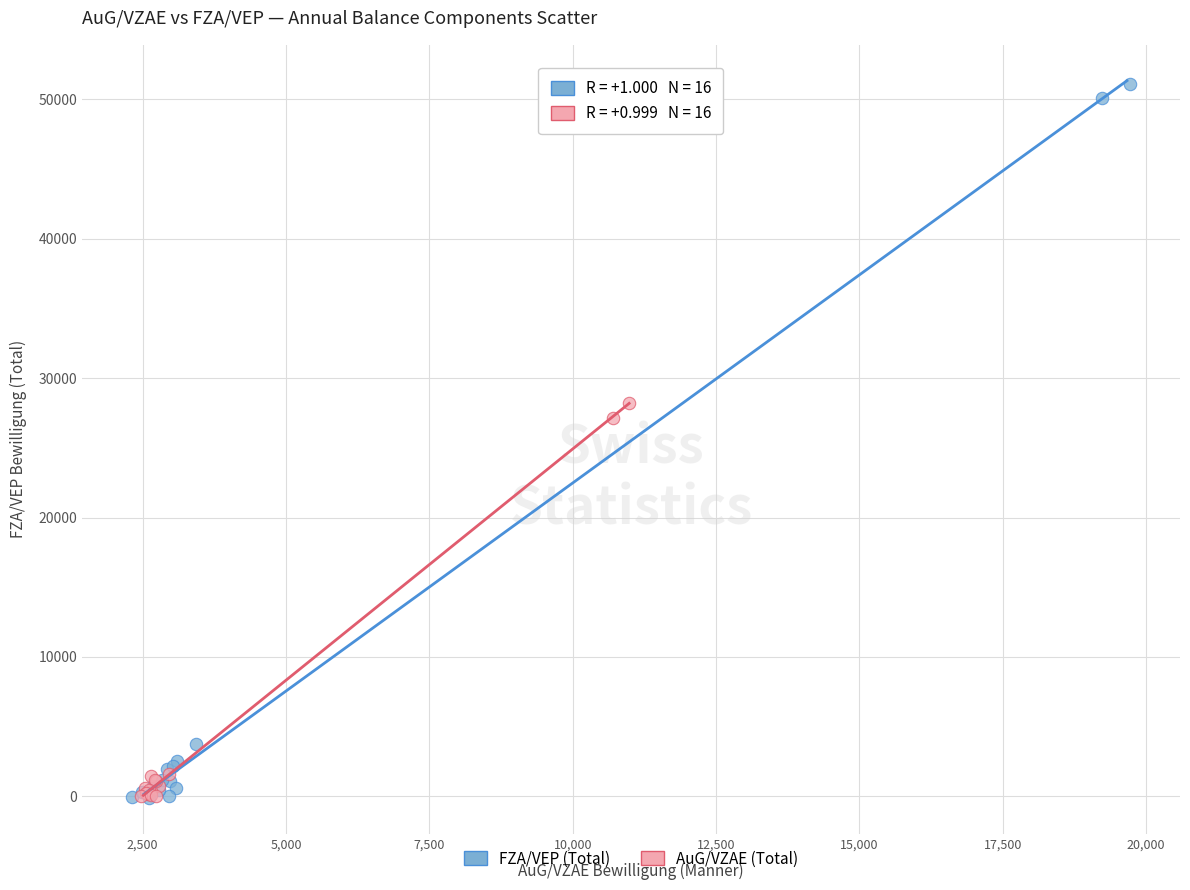

Which series reaches the maximum Y coordinate?

FZA/VEP (Total)